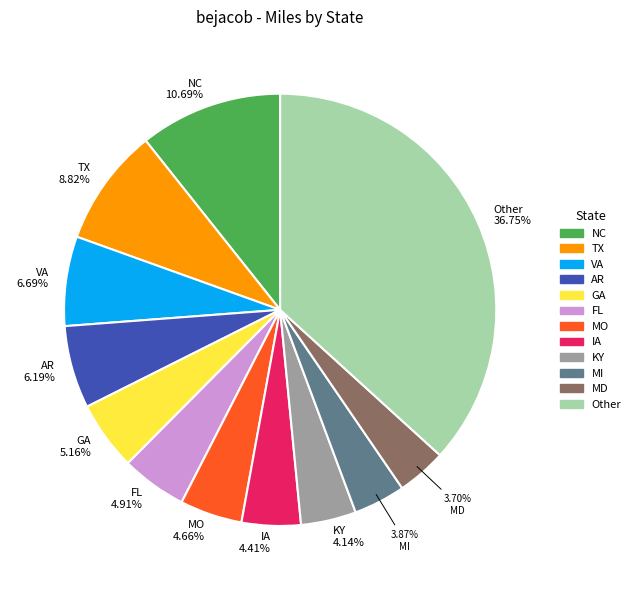

How many segments does this pie chart have?

12